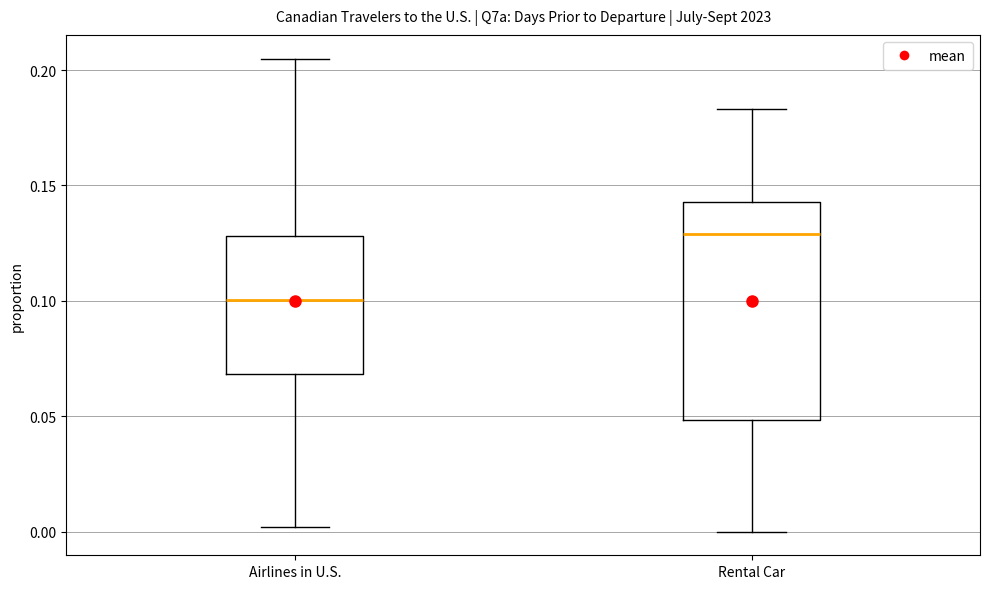

Which box's median line is the lowest?

Airlines in U.S.